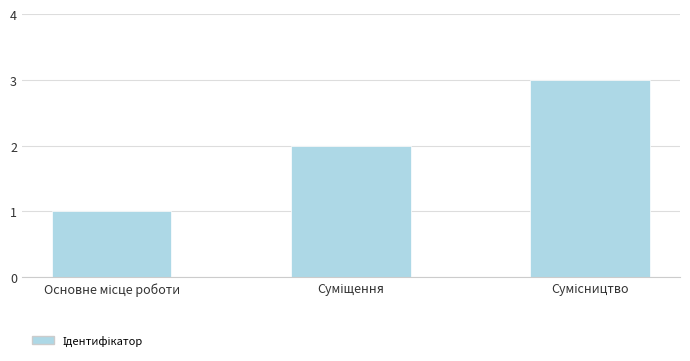

What is the maximum value shown in the chart?

3